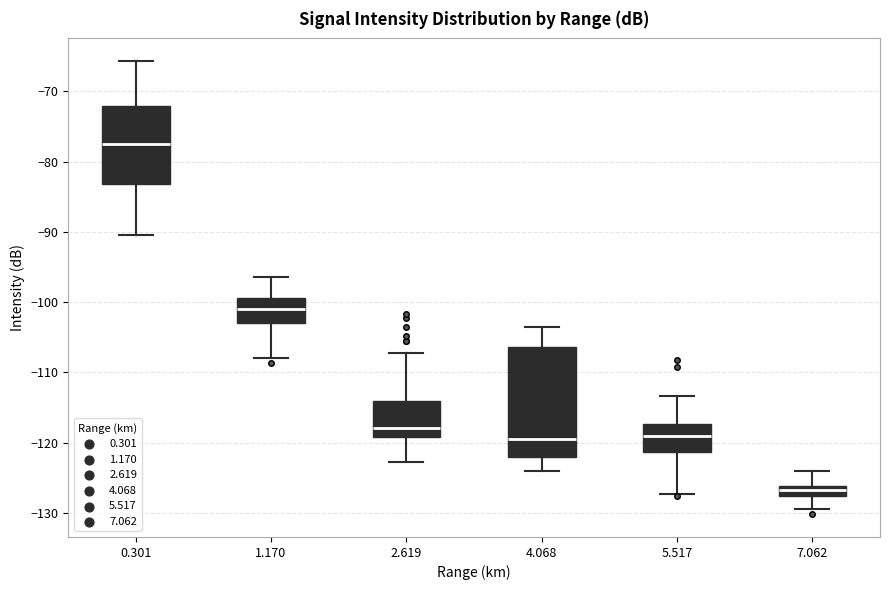

Reading left to right, read every box against the y-axis: the position of its median line, the range the box covers, and the ends of its whiskers. The values are not printed on the chart, so give them approximately, as read against the axis.

0.301: median -78, box -83 to -72, whiskers -90 to -66
1.170: median -101, box -103 to -99, whiskers -108 to -96
2.619: median -118, box -119 to -114, whiskers -123 to -107
4.068: median -119, box -122 to -106, whiskers -124 to -103
5.517: median -119, box -121 to -117, whiskers -127 to -113
7.062: median -127, box -128 to -126, whiskers -129 to -124